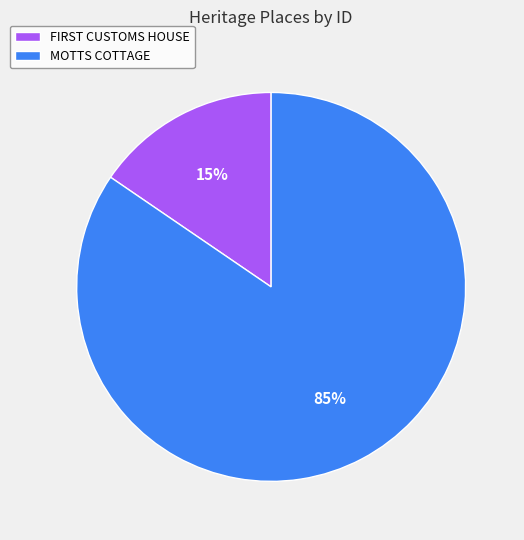

Which slice is the smallest?

FIRST CUSTOMS HOUSE